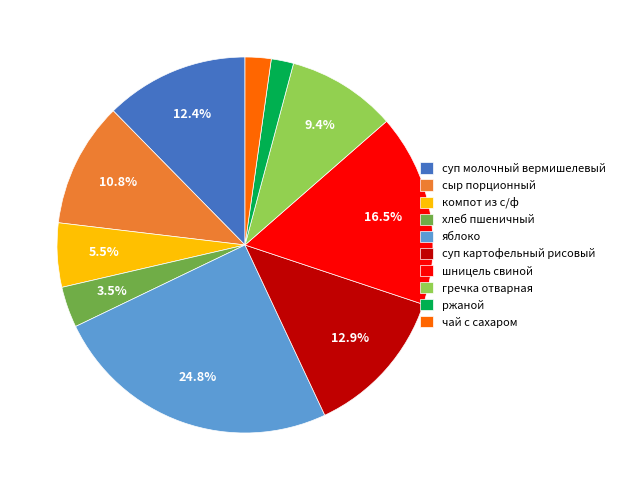

True or false: шницель свиной accounts for 11% of the total.

False